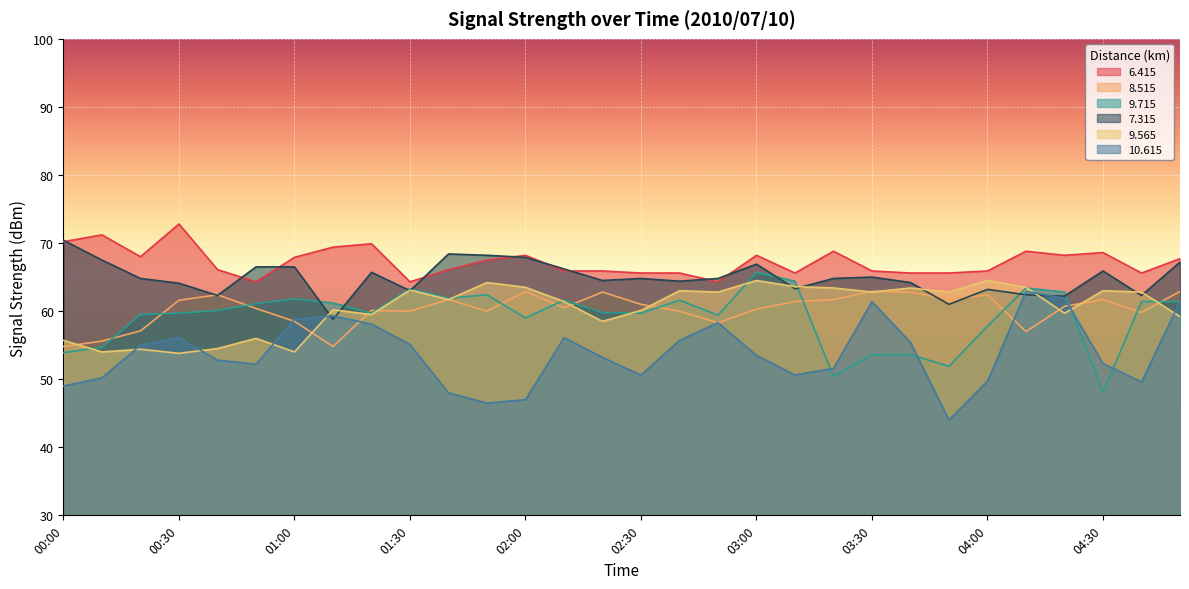

List the series in order of their peak value, highest first.

6.415, 7.315, 9.715, 9.565, 8.515, 10.615